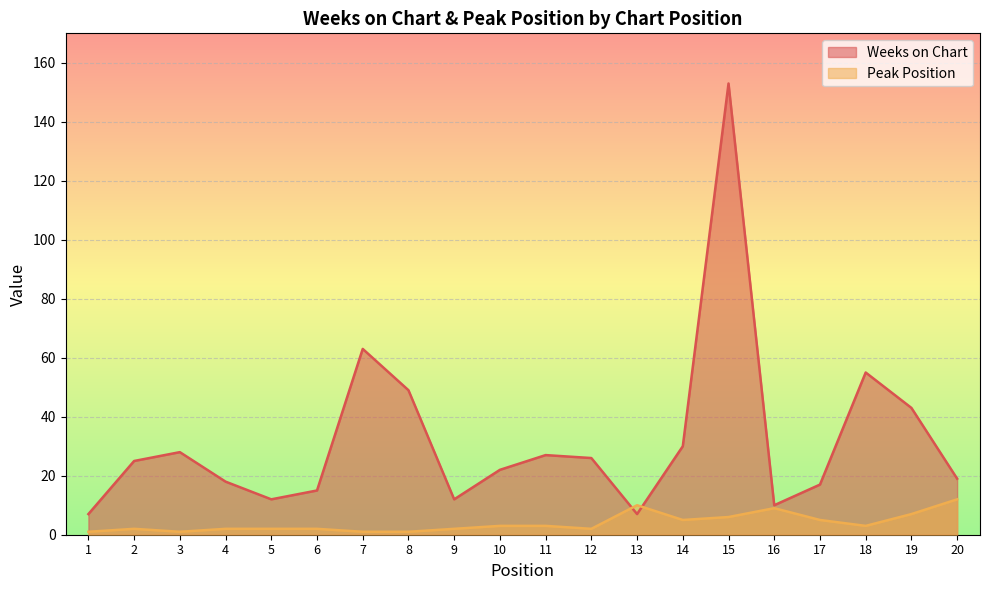

Is it true that Peak Position equals 3 at 11?

True